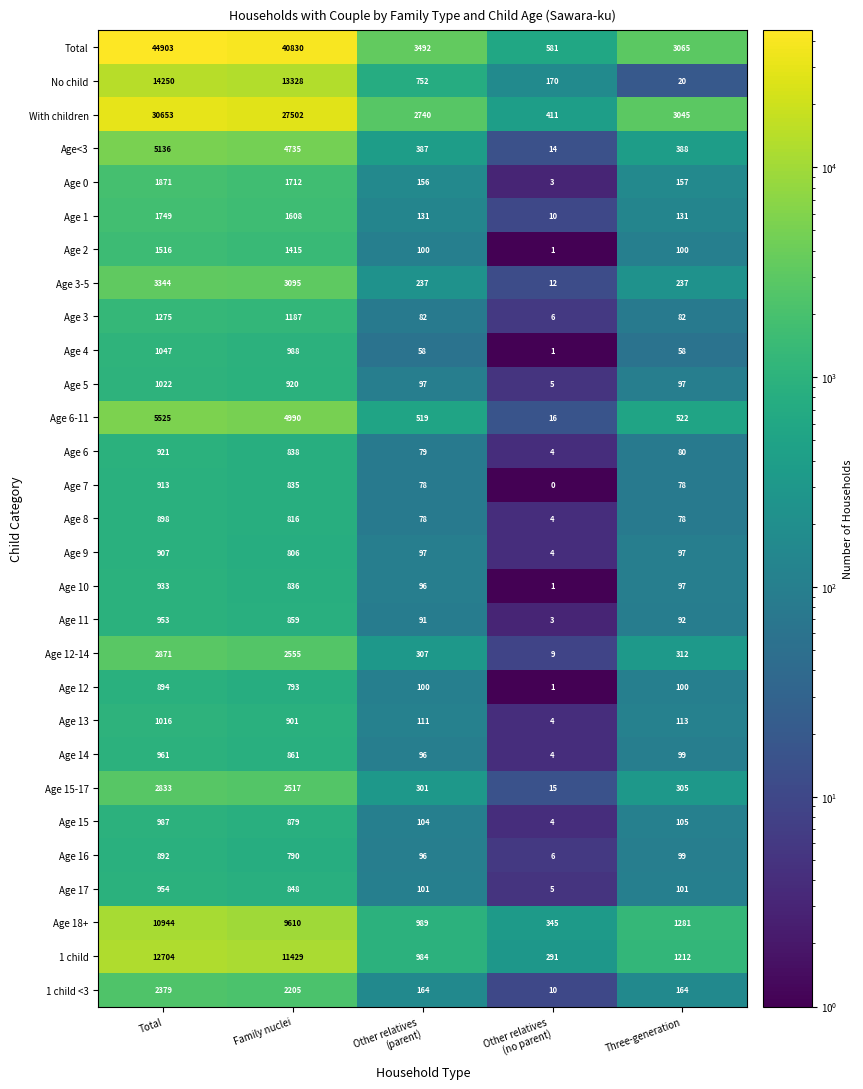

Which series has the widest spread of values?

Total